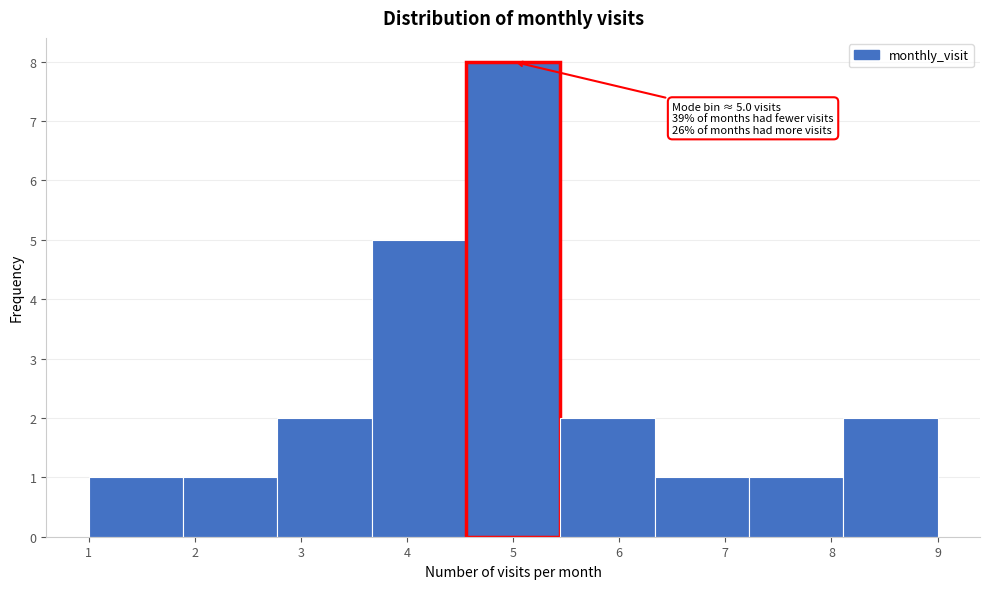

Which range on the x-axis has the tallest bar?

4.6 to 5.4